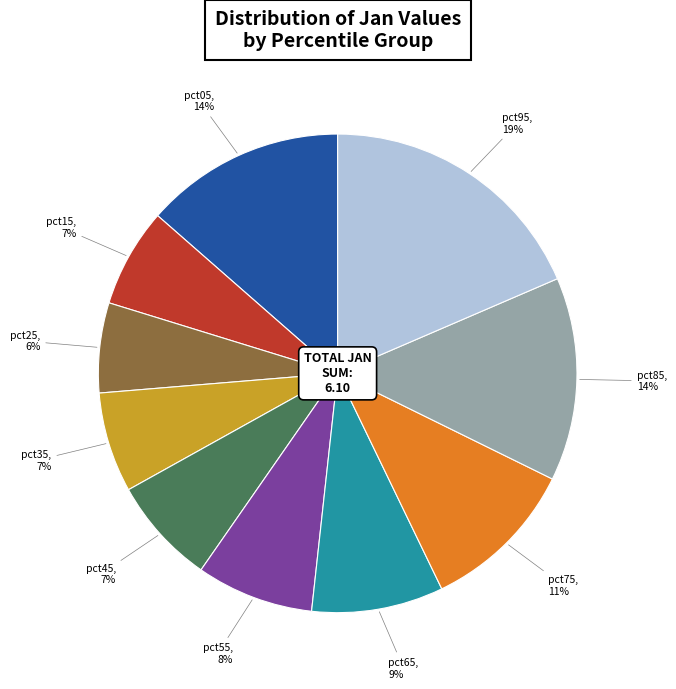

True or false: pct75 accounts for 11% of the total.

True